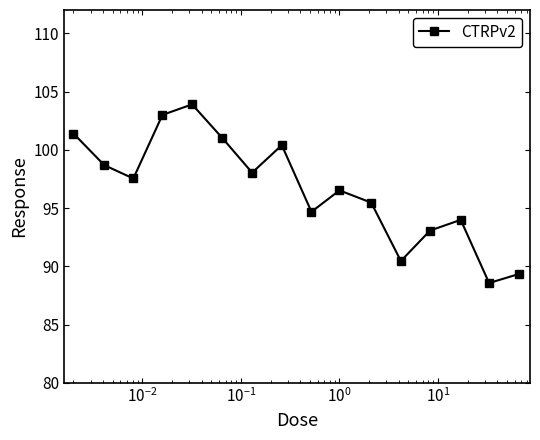

How many data points are less than 97?

8